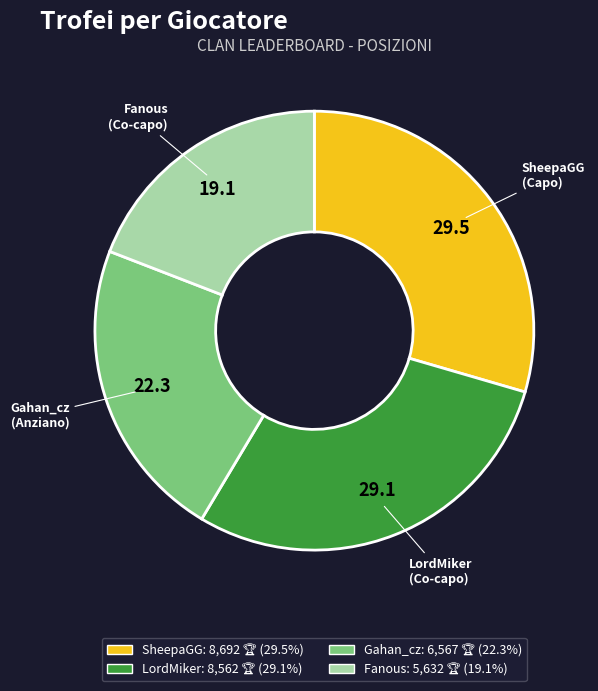

Is LordMiker the majority of the pie?

No